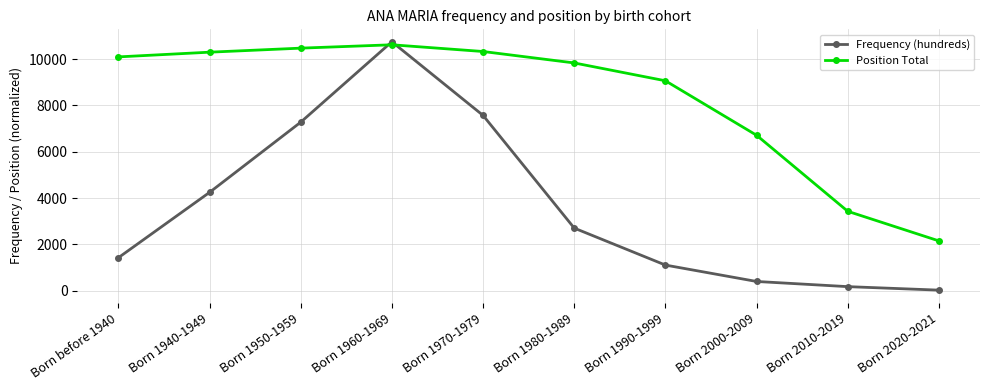

Is the value of Frequency (hundreds) at Born 2020-2021 greater than the value of Position Total at Born 2010-2019?

No